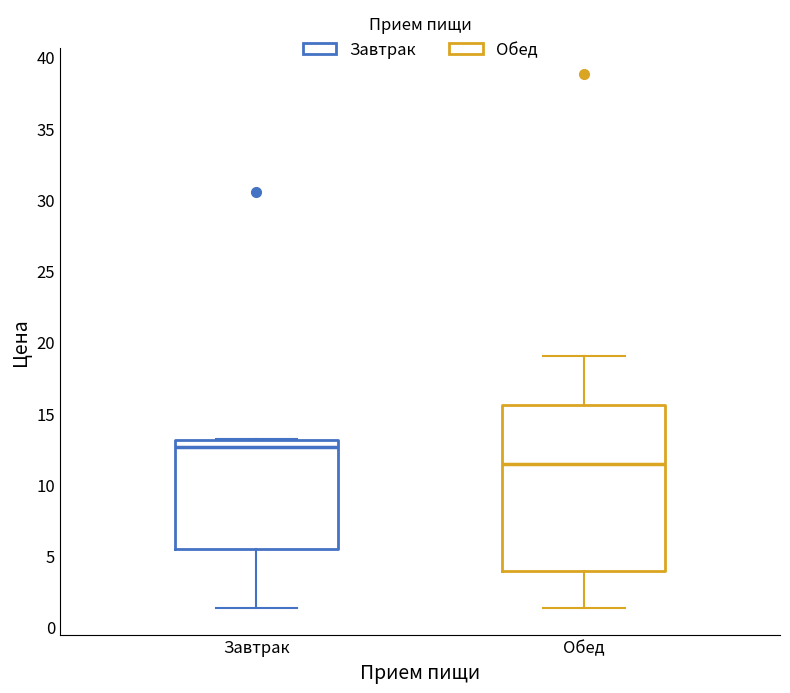

Reading left to right, transcribe this box plot: for each box, give where its median line is, the range the box spans, and where its two whiskers end, as read against the y-axis. The values are not printed on the chart, so give them approximately, as read against the axis.

Завтрак: median 12.5, box 5.5 to 13.0, whiskers 1.5 to 13.0
Обед: median 11.5, box 4.0 to 15.5, whiskers 1.5 to 19.0